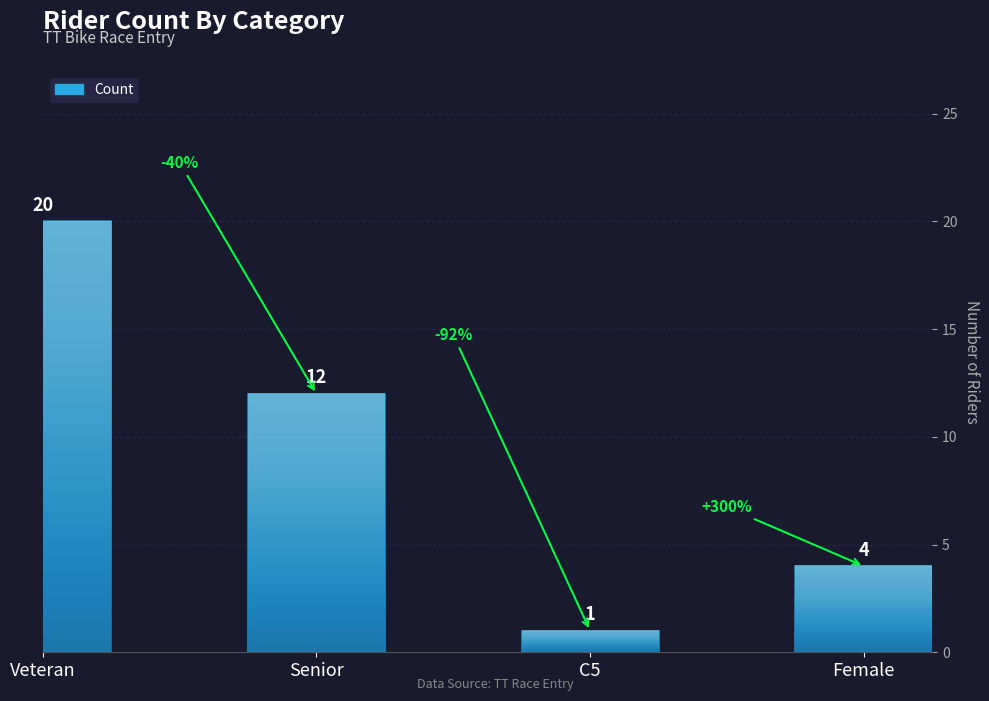

List the labels in order of value, smallest first.

C5, Female, Senior, Veteran